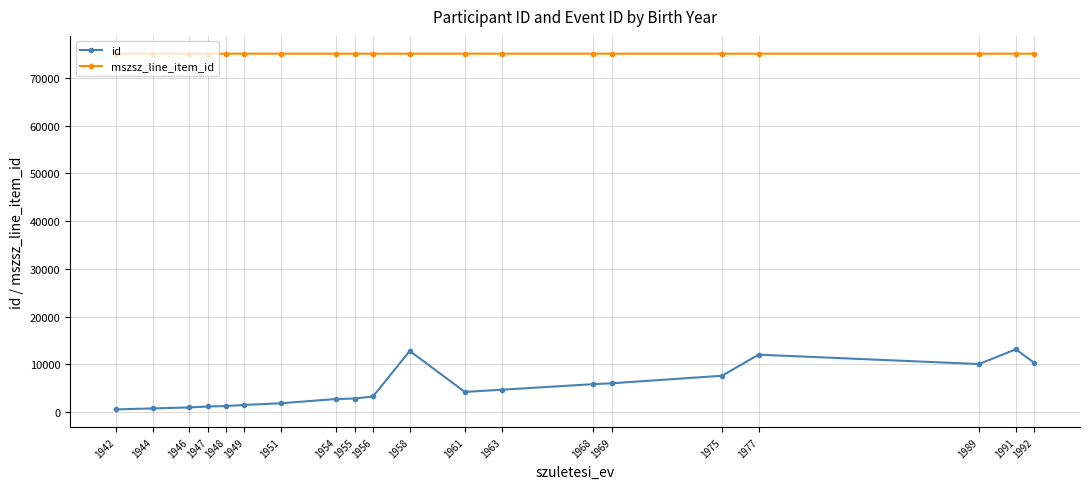

Which series has the widest spread of values?

id